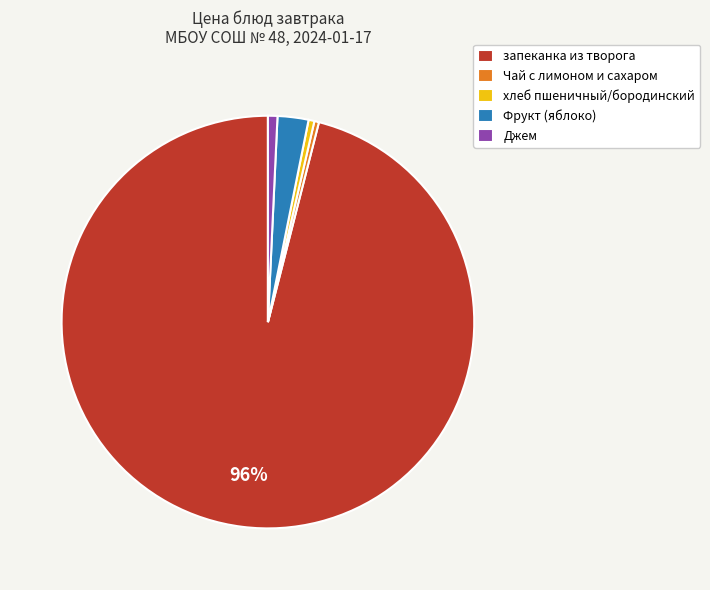

Between Чай с лимоном и сахаром and Фрукт (яблоко), which is larger?

Фрукт (яблоко)